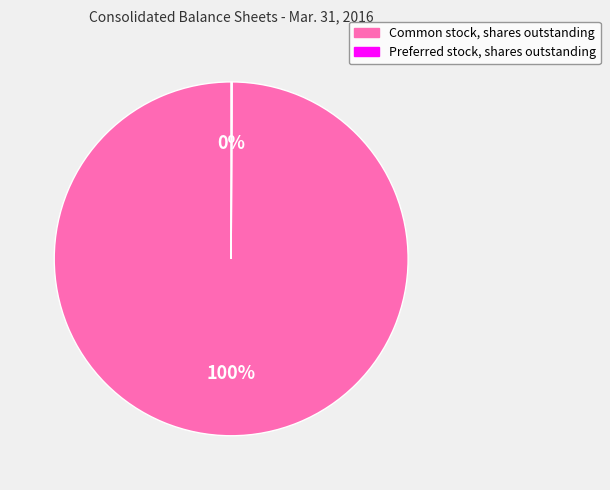

Is it true that Common stock, shares outstanding is 100% of the pie?

True